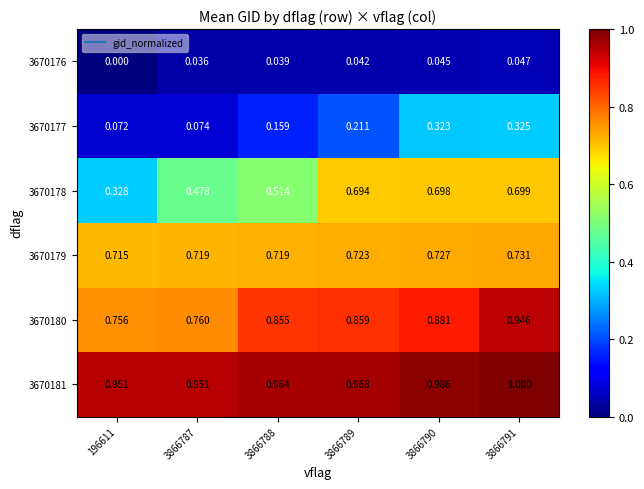

Is the value of 3670181 at 3866789 greater than the value of 3670177 at 3866791?

Yes